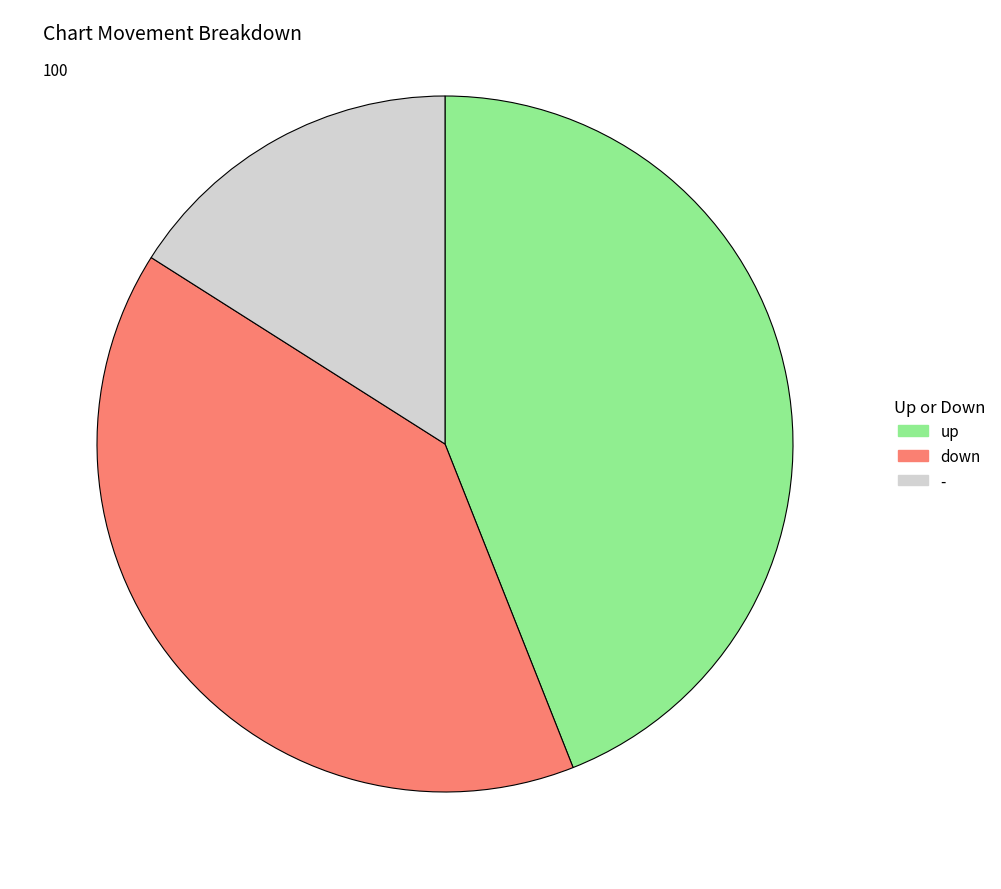

Which category has the smallest portion of the pie?

-